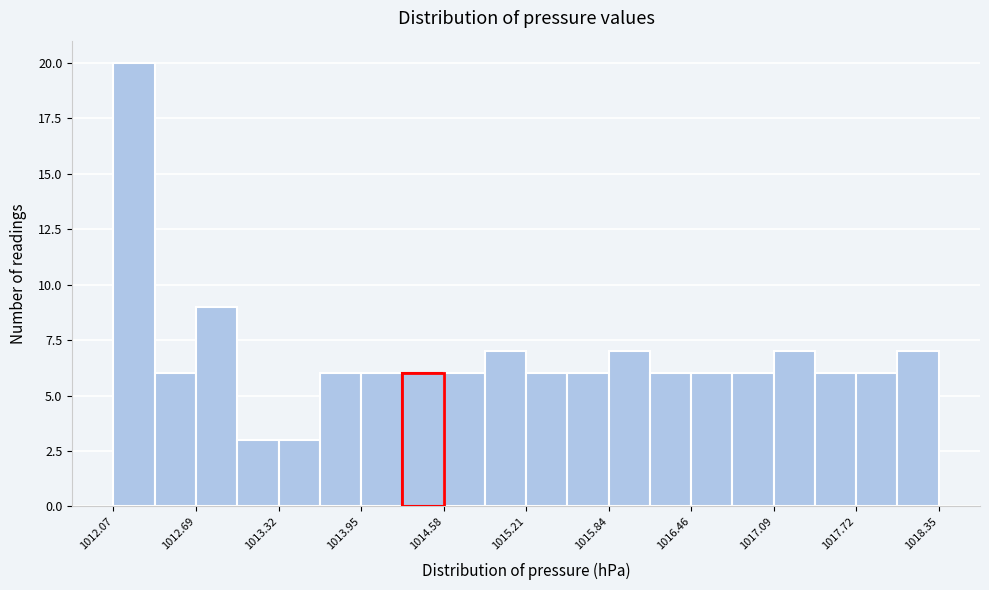

Read against the x-axis, roughly where is the centre of the tallest bar?

1012.2